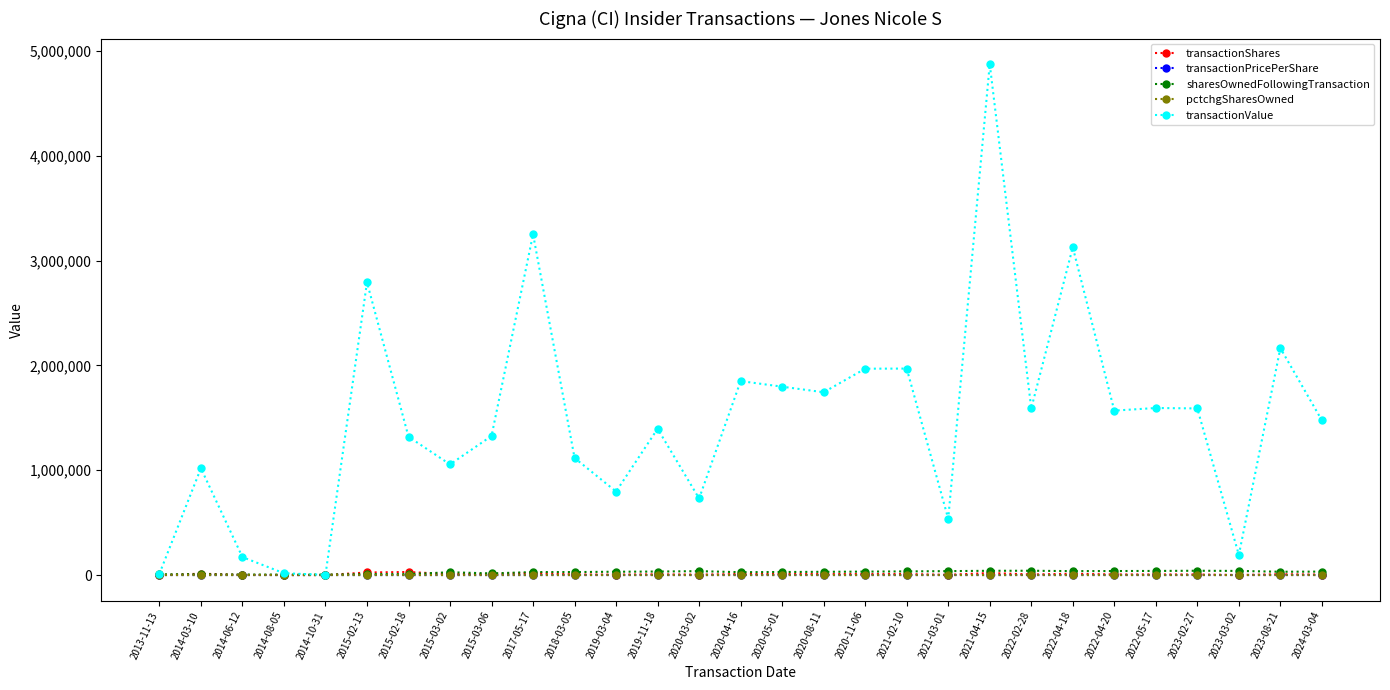

True or false: transactionShares and pctchgSharesOwned cross at least once.

False